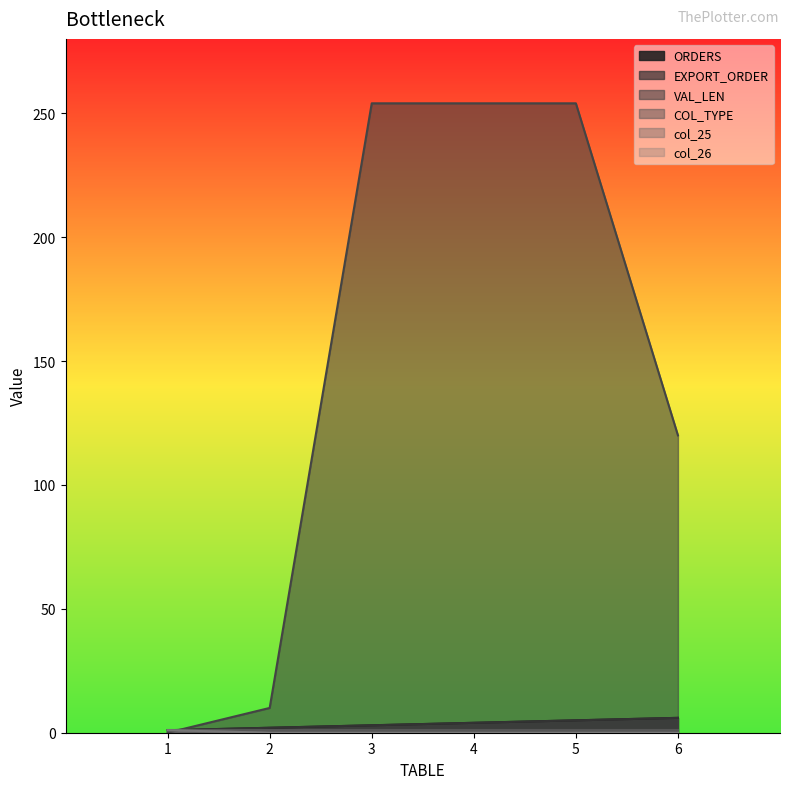

Is the value of ORDERS at 3 greater than the value of VAL_LEN at 5?

No